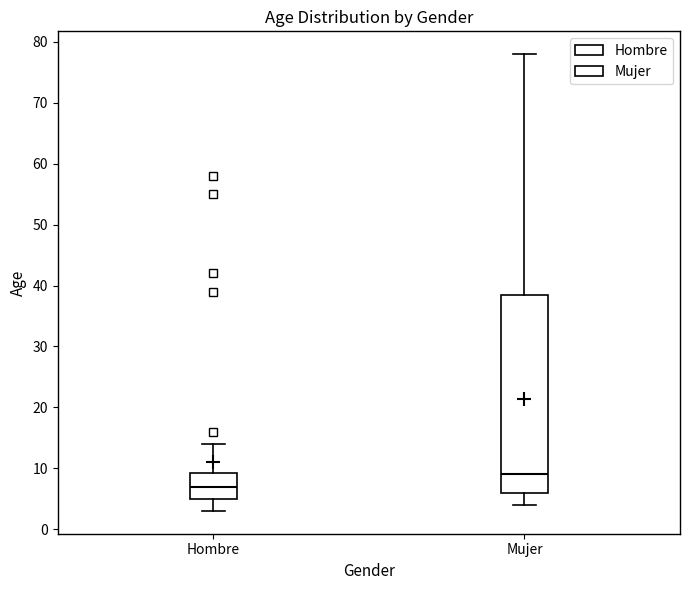

Which box has the highest median line?

Mujer